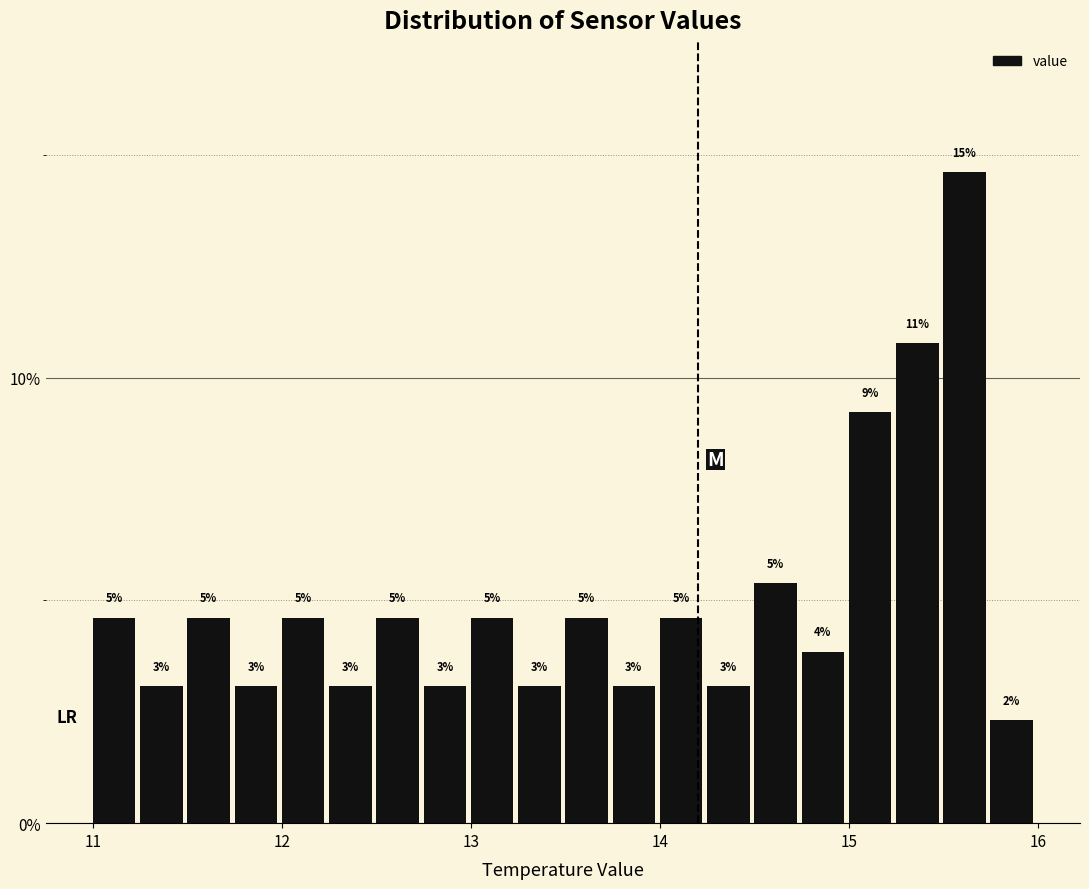

Read against the x-axis, roughly where is the centre of the tallest bar?

15.6